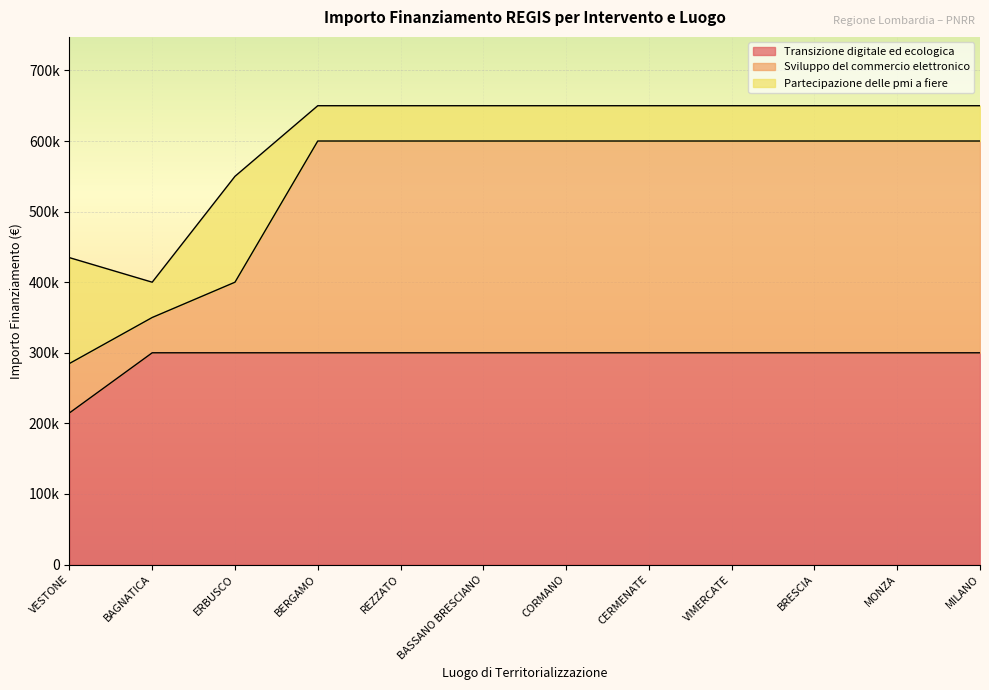

What are all the series names shown in the legend?

Transizione digitale ed ecologica, Sviluppo del commercio elettronico, Partecipazione delle pmi a fiere